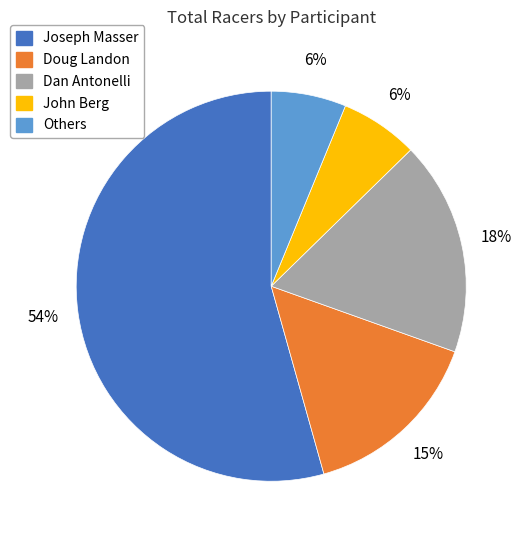

To the nearest percent, what is the difference between the largest and smallest slice percentages?

48%